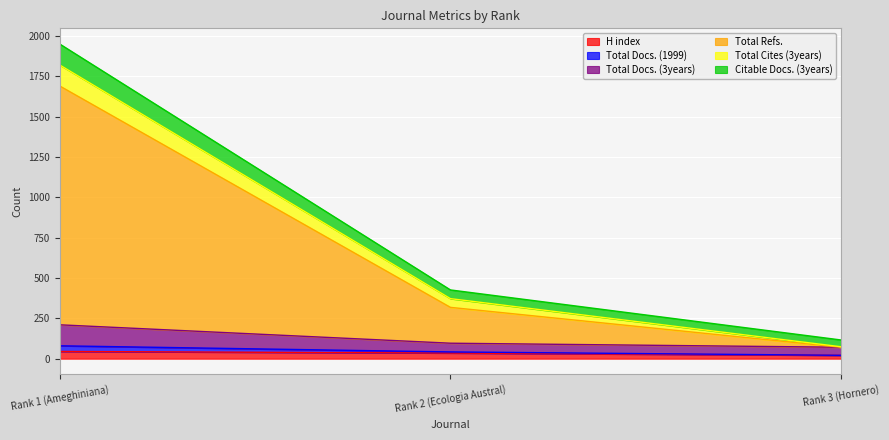

At which label does Total Refs. reach its peak?

Rank 1 (Ameghiniana)